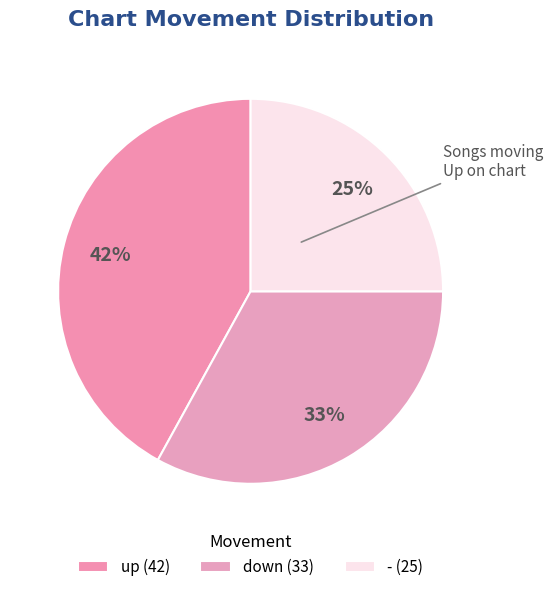

Do - and up together represent more than half of the pie?

Yes